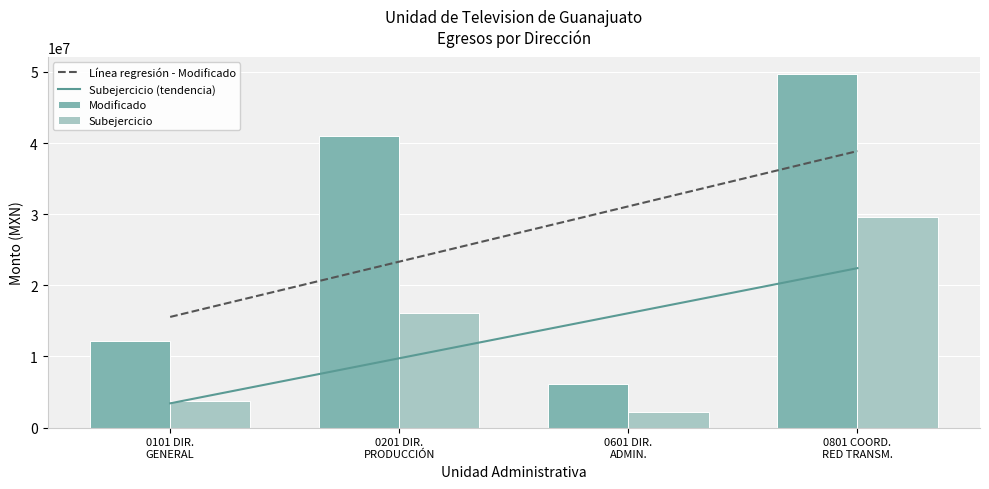

What is the difference between the maximum and minimum values in the Modificado series?

43529841.9